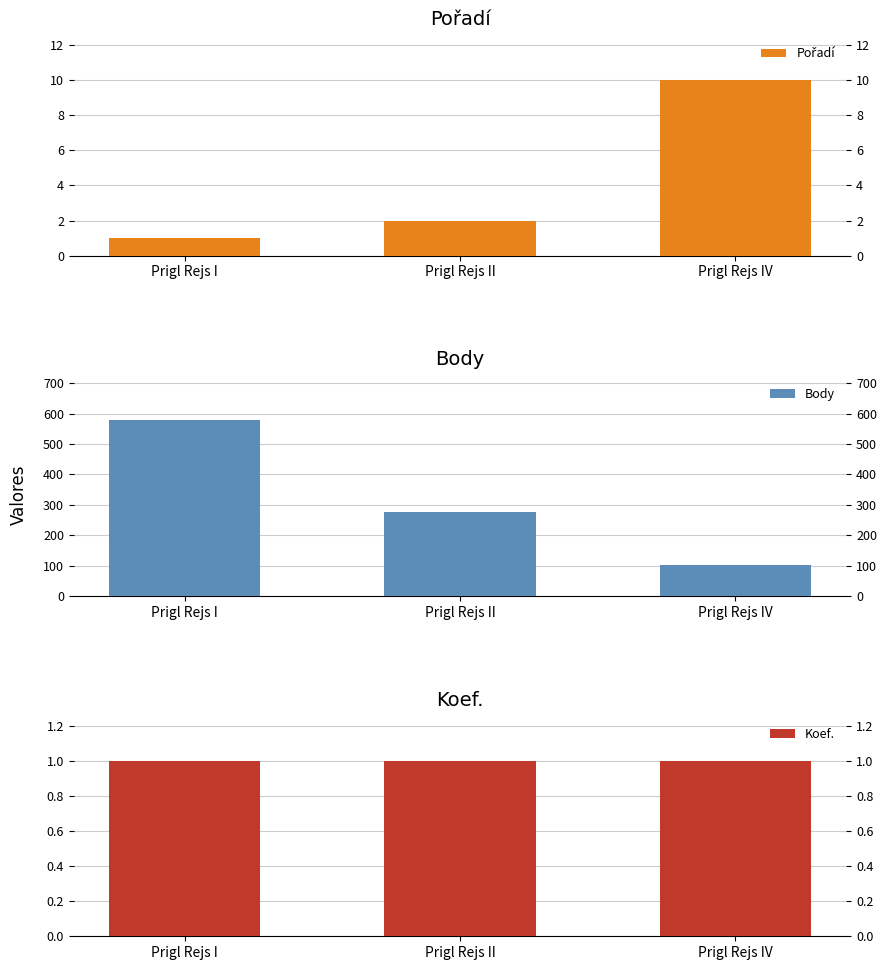

The value of Body at Prigl Rejs I is 337. True or false?

False